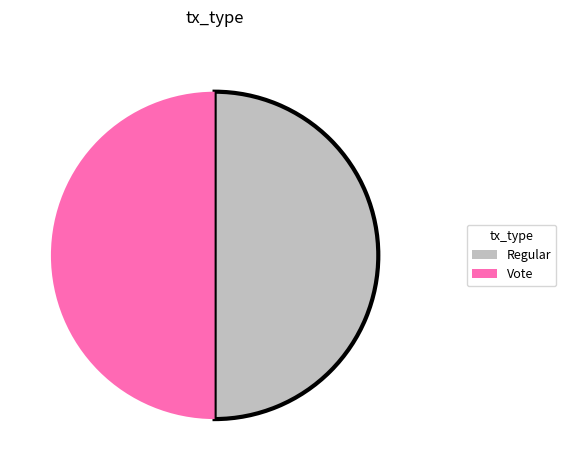

Combined, do Regular and Vote account for over 50%?

Yes